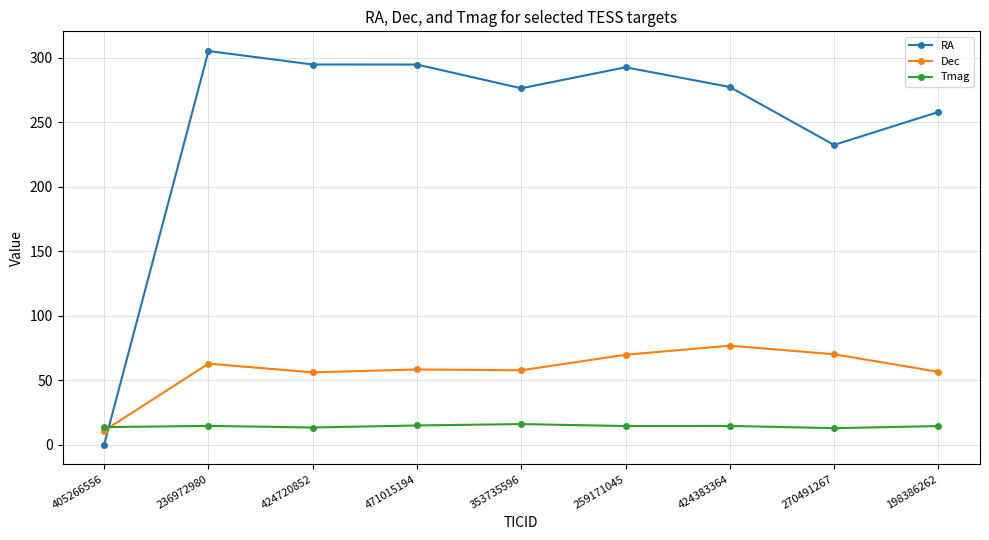

What is the average value of the RA series?

247.9